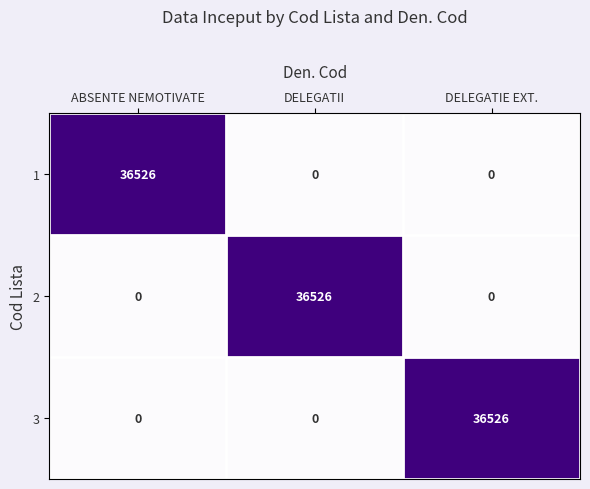

Reading left to right, transcribe all the data shown in this chart.

1: 36526	0	0
2: 0	36526	0
3: 0	0	36526